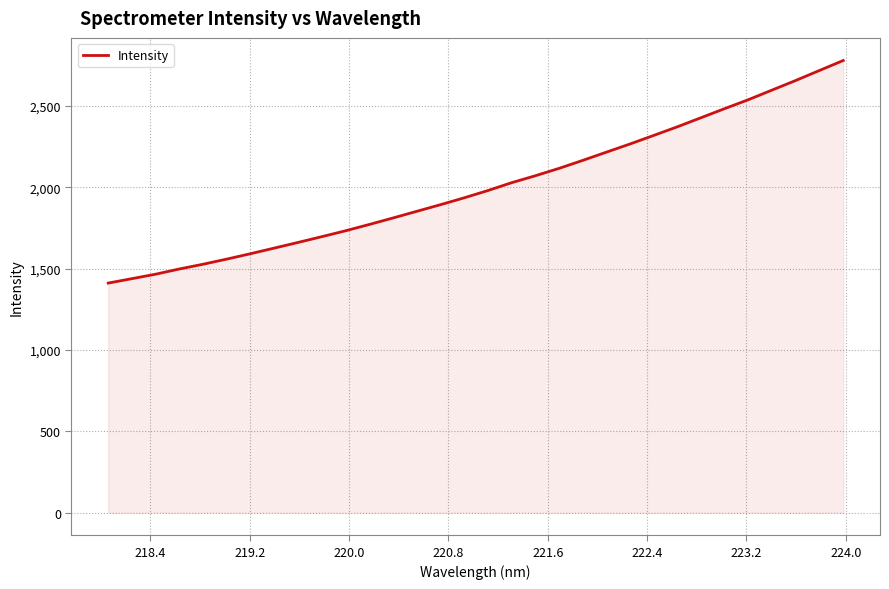

What is the maximum value shown in the chart?

2779.3